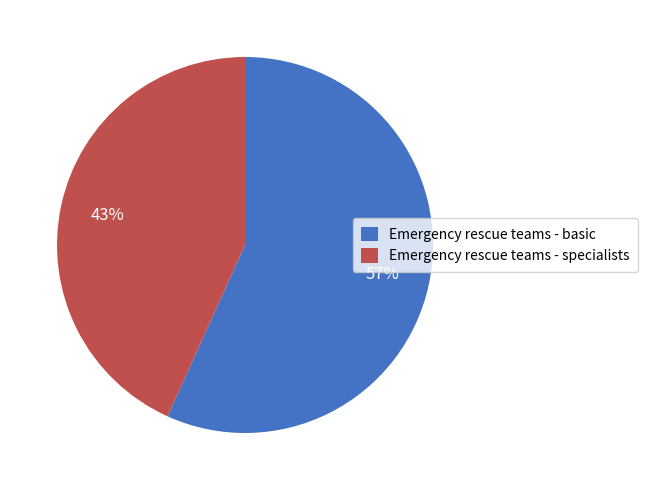

Between Emergency rescue teams - specialists and Emergency rescue teams - basic, which is larger?

Emergency rescue teams - basic